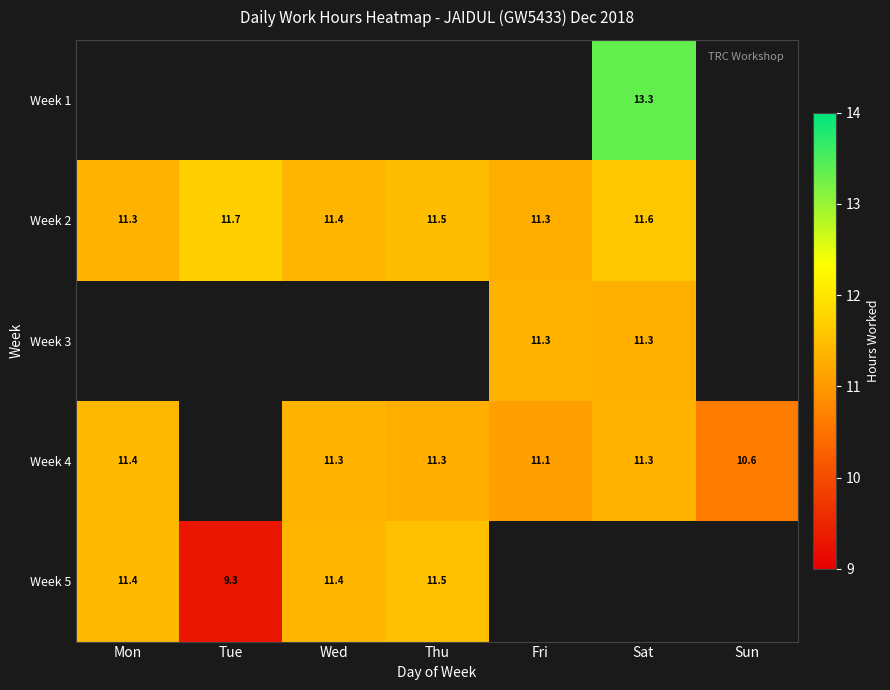

Is the value of Week 4 at Sun greater than the value of Week 3 at Fri?

No